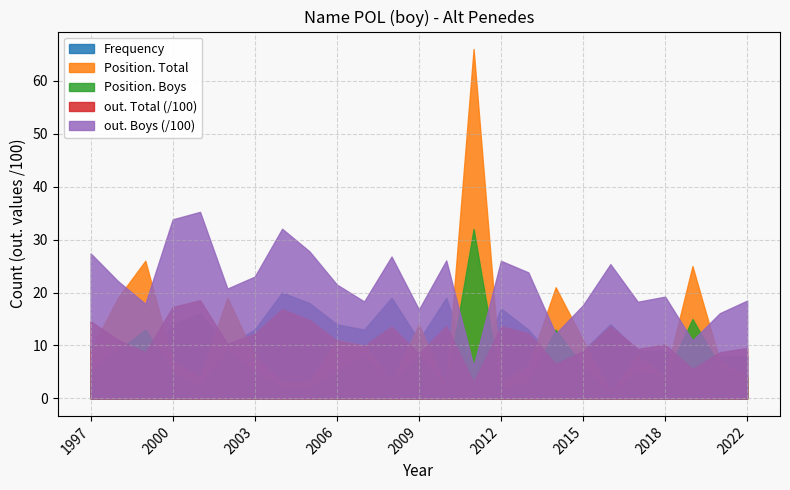

Which has a higher value, 2015 or 2012?

2012